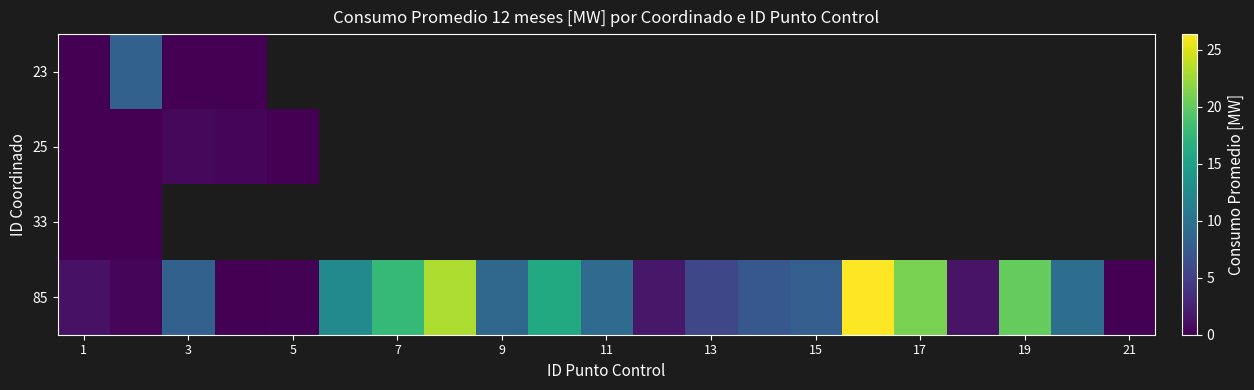

Rank the series by their maximum value, from lowest to highest.

33, 25, 23, 85